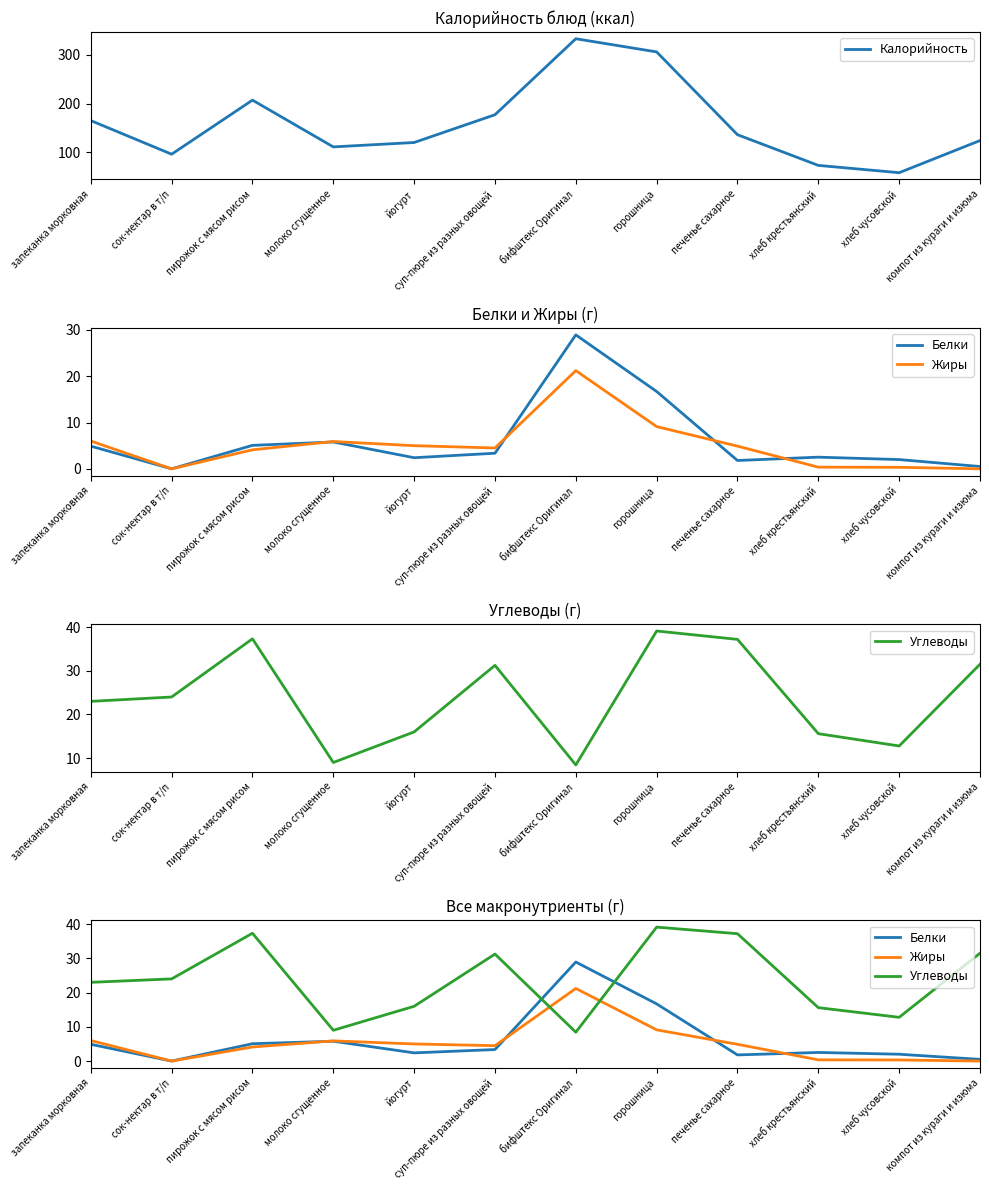

True or false: Углеводы has a value of 8.4 at бифштекс Оригинал.

True